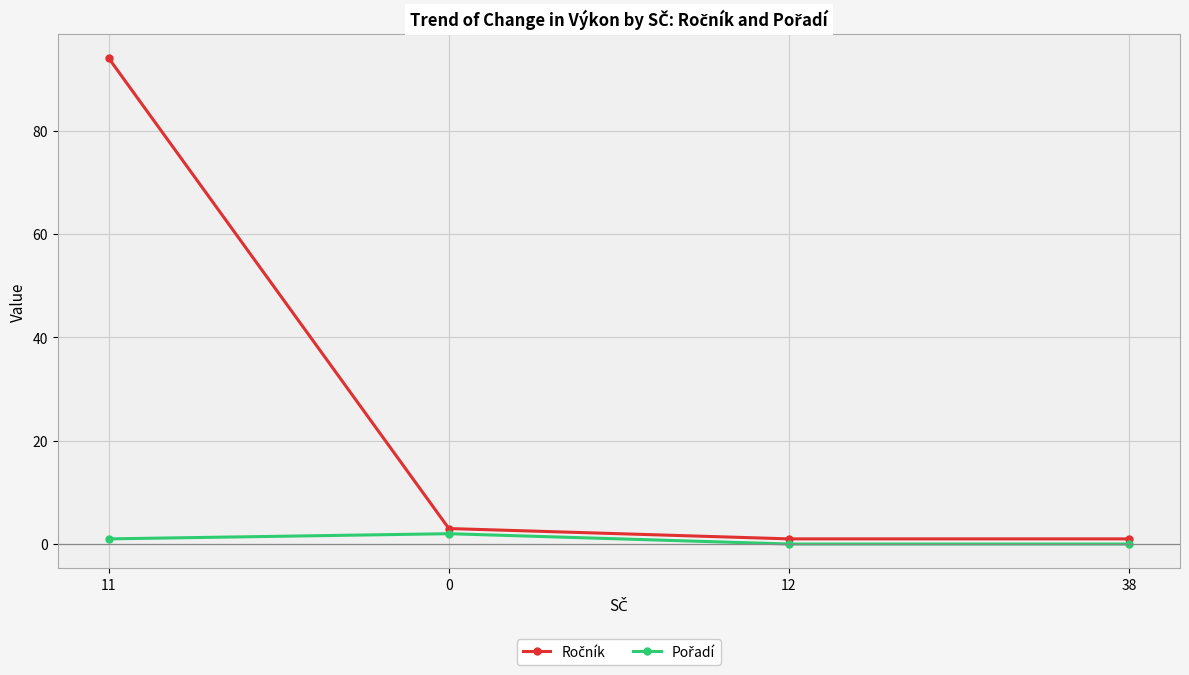

What is the label of the 1st point from the left?

11